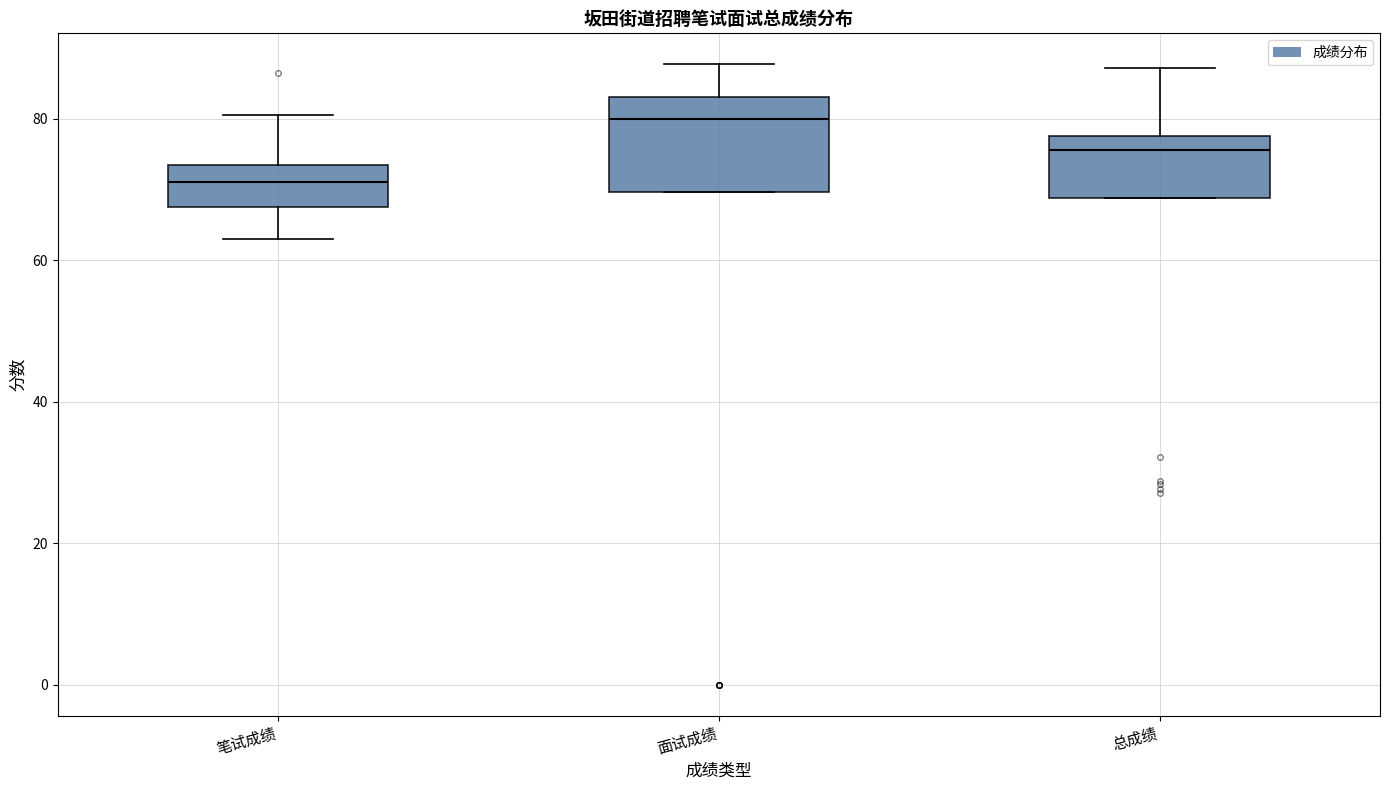

Reading left to right, transcribe this box plot: for each box, give where its median line is, the range the box spans, and where its two whiskers end, as read against the y-axis. The values are not printed on the chart, so give them approximately, as read against the axis.

笔试成绩: median 72, box 68 to 74, whiskers 64 to 80
面试成绩: median 80, box 70 to 84, whiskers 70 to 88
总成绩: median 76, box 68 to 78, whiskers 68 to 88